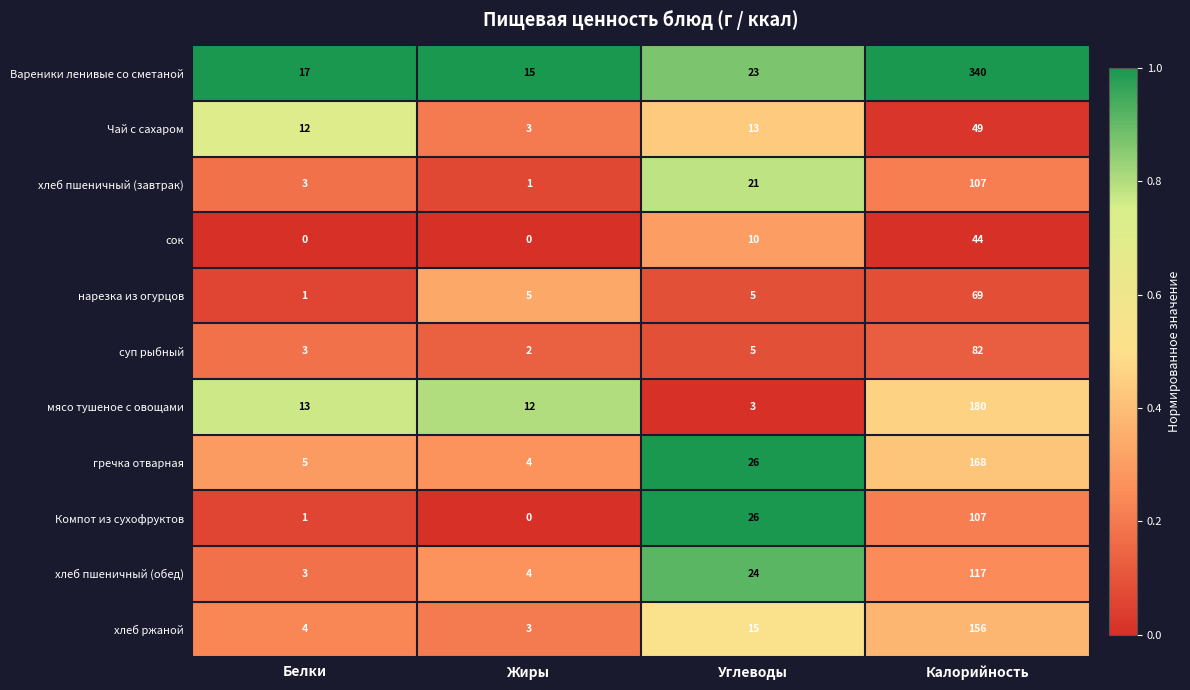

What is the difference between the мясо тушеное с овощами values at Углеводы and Жиры?

9